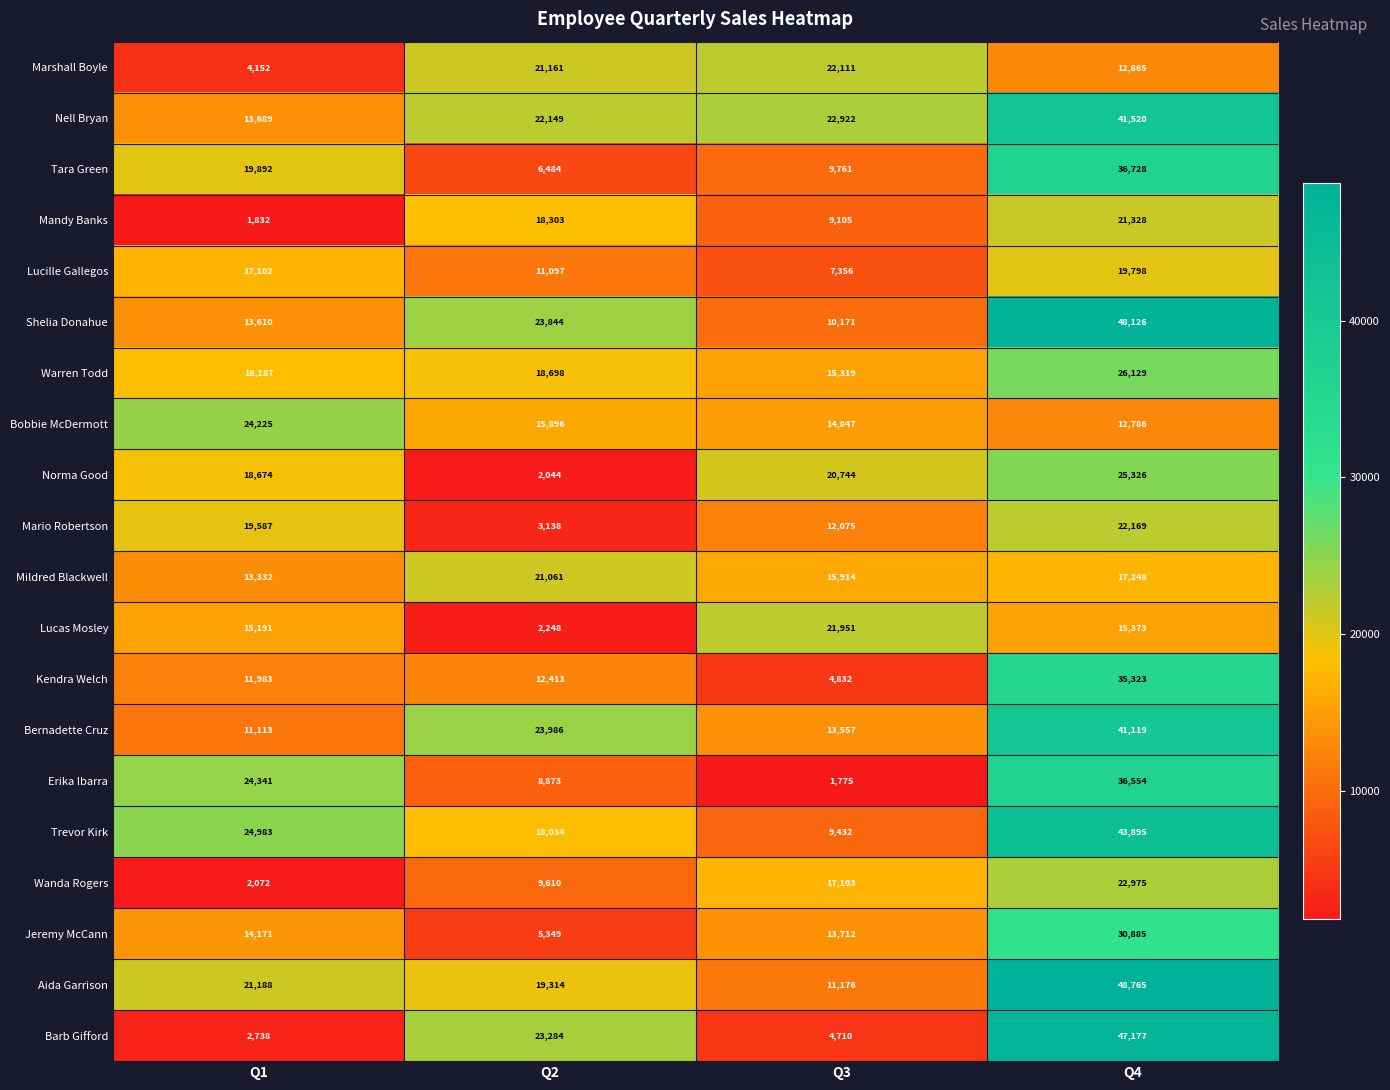

How many series are shown in this chart?

20